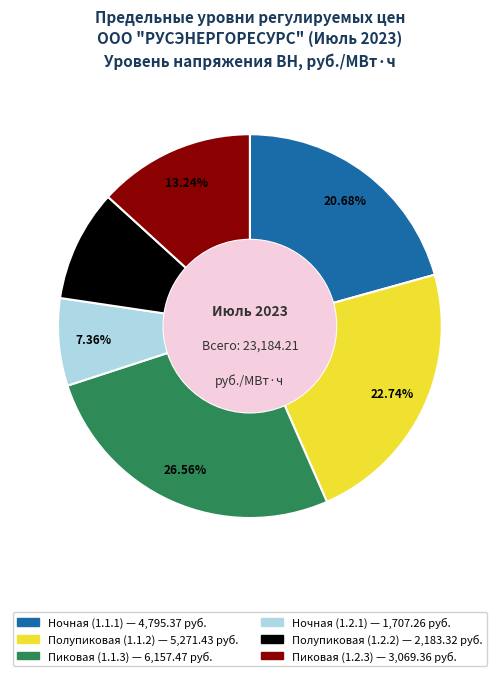

Which has a higher value, Ночная (1.2.1) or Полупиковая (1.2.2)?

Полупиковая (1.2.2)